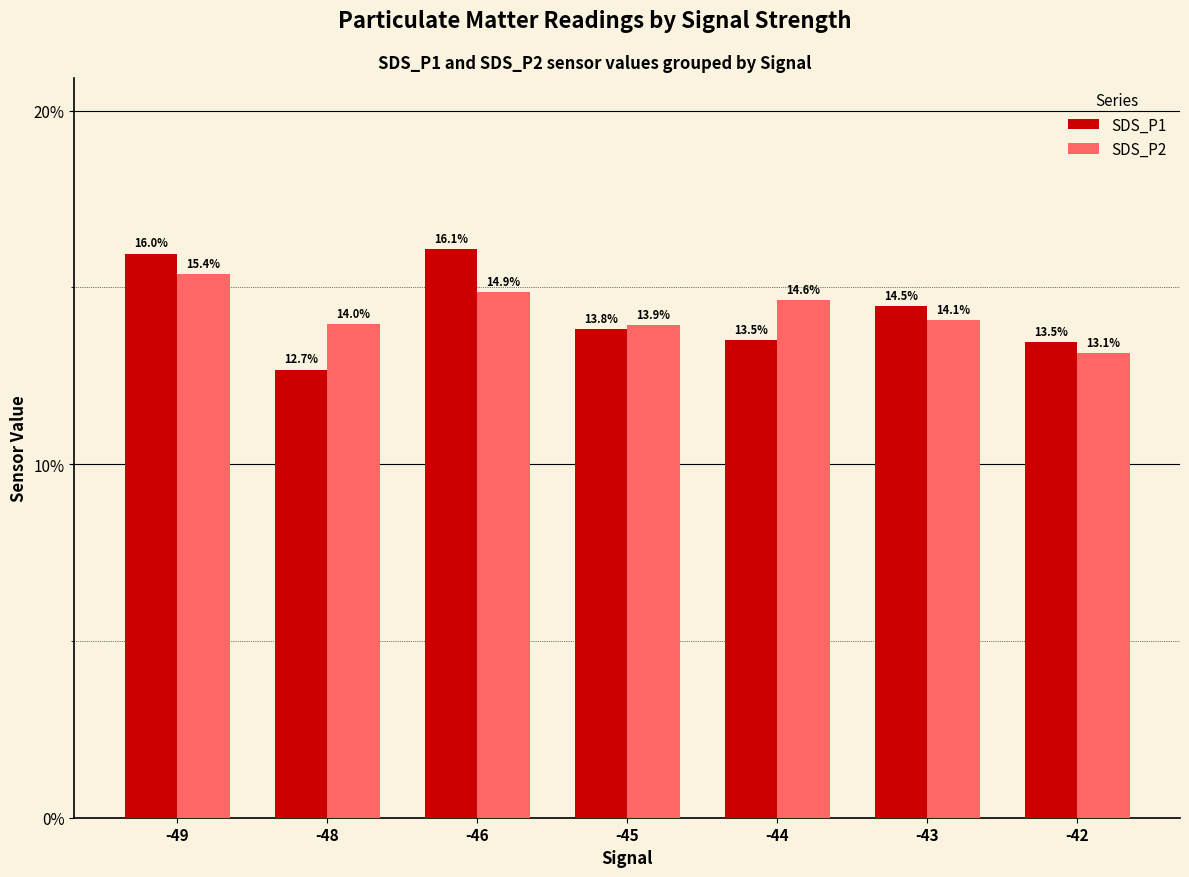

Which series changed the most between -48 and -46?

SDS_P1